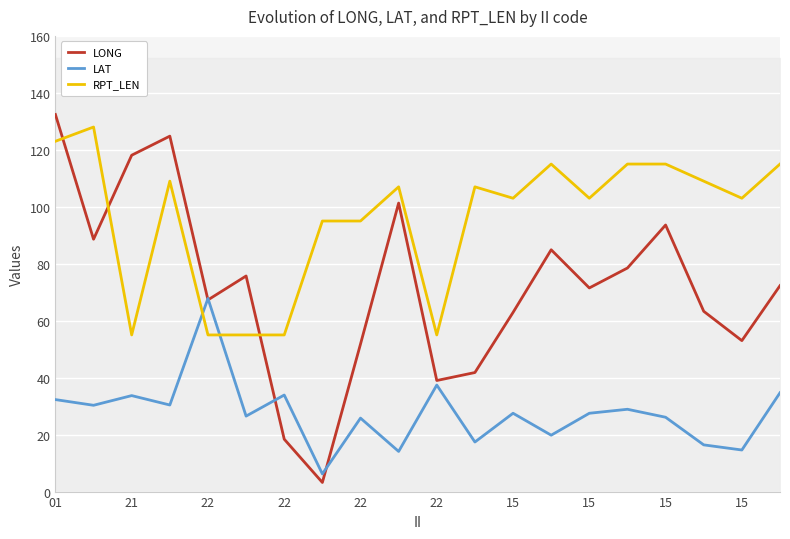

True or false: LAT has more than 0 interior local peaks.

True